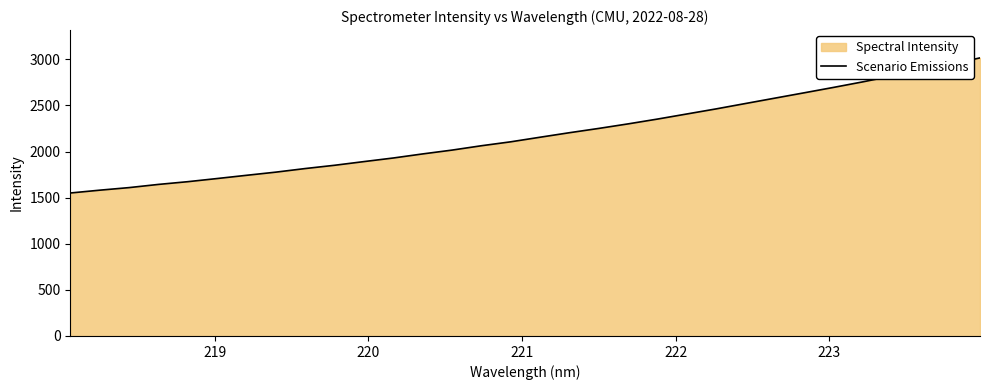

Does the chart display data point markers on the line(s)?

No